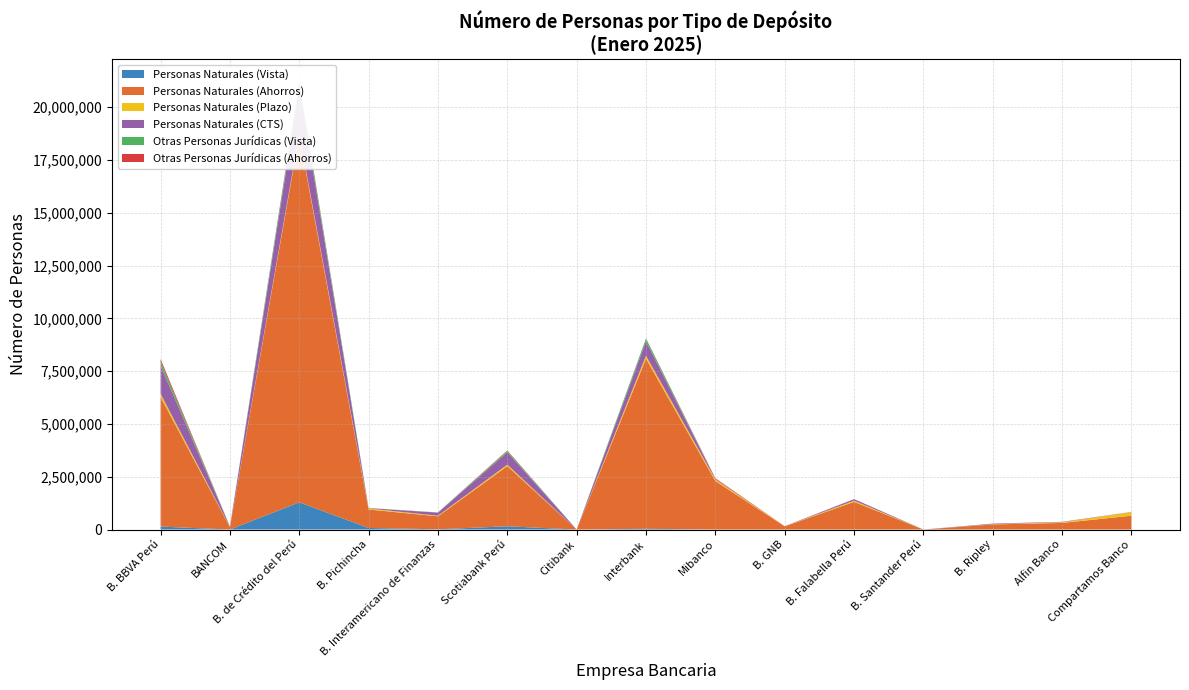

Reading left to right, extract all data points from this chart.

Personas Naturales (Vista): B. BBVA Perú=139902	BANCOM=1716	B. de Crédito del Perú=1289902	B. Pichincha=76227	B. Interamericano de Finanzas=11363	Scotiabank Perú=155150	Citibank=0	Interbank=34589	Mibanco=227	B. GNB=31	B. Falabella Perú=0	B. Santander Perú=0	B. Ripley=0	Alfin Banco=6	Compartamos Banco=0
Personas Naturales (Ahorros): B. BBVA Perú=6134176	BANCOM=109994	B. de Crédito del Perú=17357624	B. Pichincha=873135	B. Interamericano de Finanzas=614959	Scotiabank Perú=2849127	Citibank=0	Interbank=8053980	Mibanco=2296996	B. GNB=150575	B. Falabella Perú=1308674	B. Santander Perú=0	B. Ripley=244118	Alfin Banco=313071	Compartamos Banco=656226
Personas Naturales (Plazo): B. BBVA Perú=159424	BANCOM=13072	B. de Crédito del Perú=87894	B. Pichincha=47776	B. Interamericano de Finanzas=28408	Scotiabank Perú=69798	Citibank=0	Interbank=144069	Mibanco=71065	B. GNB=5912	B. Falabella Perú=57864	B. Santander Perú=32	B. Ripley=10421	Alfin Banco=31786	Compartamos Banco=168820
Personas Naturales (CTS): B. BBVA Perú=1330884	BANCOM=15067	B. de Crédito del Perú=2199032	B. Pichincha=16405	B. Interamericano de Finanzas=146473	Scotiabank Perú=586223	Citibank=0	Interbank=682132	Mibanco=28065	B. GNB=2123	B. Falabella Perú=75183	B. Santander Perú=0	B. Ripley=27499	Alfin Banco=19226	Compartamos Banco=10162
Otras Personas Jurídicas (Vista): B. BBVA Perú=198931	BANCOM=1158	B. de Crédito del Perú=234624	B. Pichincha=6790	B. Interamericano de Finanzas=7448	Scotiabank Perú=69199	Citibank=865	Interbank=134933	Mibanco=1213	B. GNB=1203	B. Falabella Perú=0	B. Santander Perú=2245	B. Ripley=0	Alfin Banco=299	Compartamos Banco=0
Otras Personas Jurídicas (Ahorros): B. BBVA Perú=112631	BANCOM=207	B. de Crédito del Perú=42065	B. Pichincha=365	B. Interamericano de Finanzas=2256	Scotiabank Perú=20177	Citibank=19	Interbank=5524	Mibanco=32500	B. GNB=13	B. Falabella Perú=5	B. Santander Perú=28	B. Ripley=118	Alfin Banco=255	Compartamos Banco=63